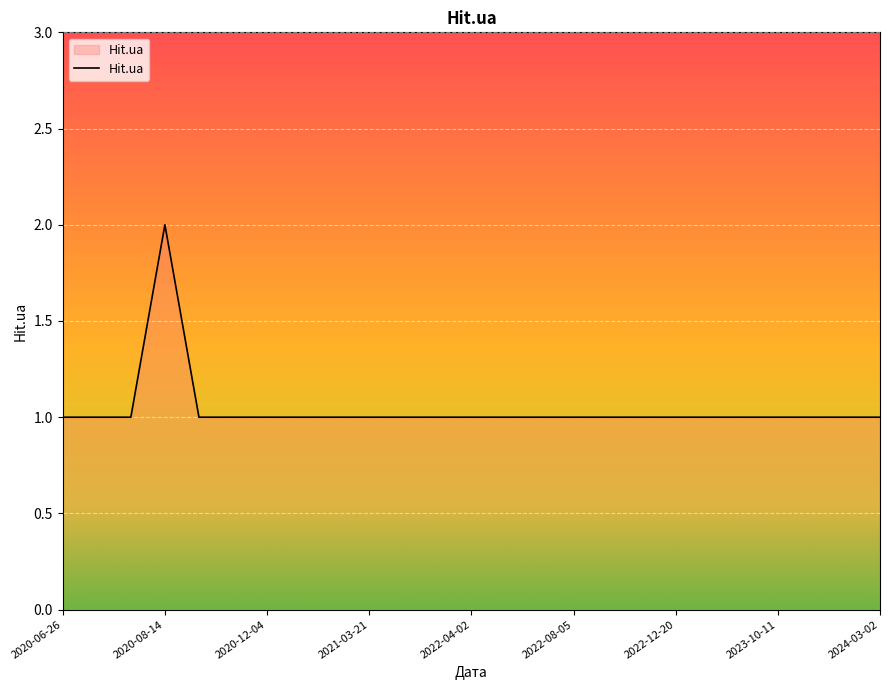

What is the sum of all values?

26